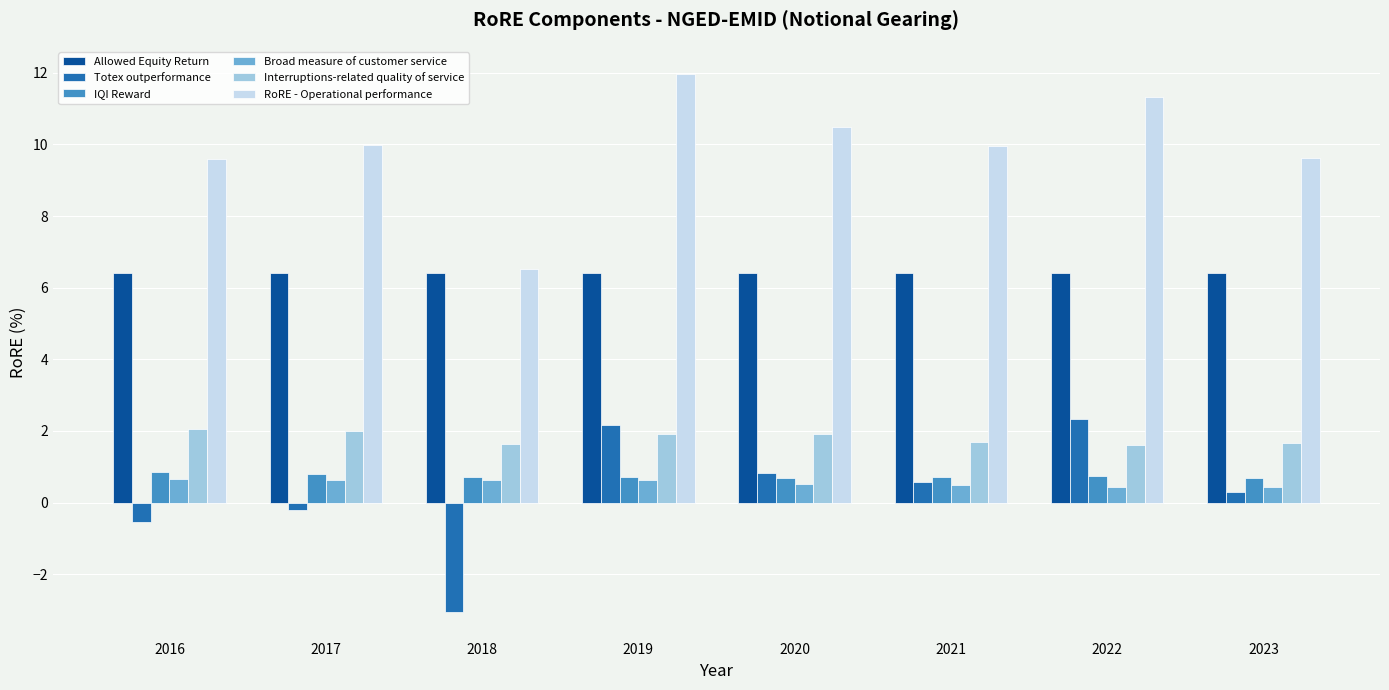

At which category does the chart reach its peak across all series?

2019